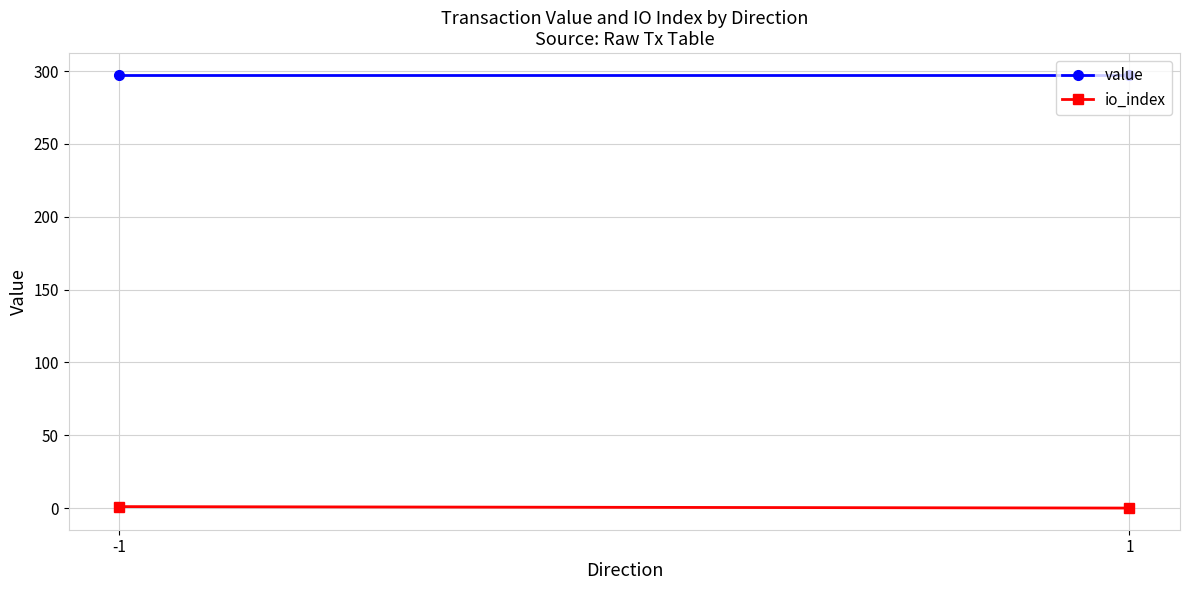

What is the greatest value displayed?

297.5